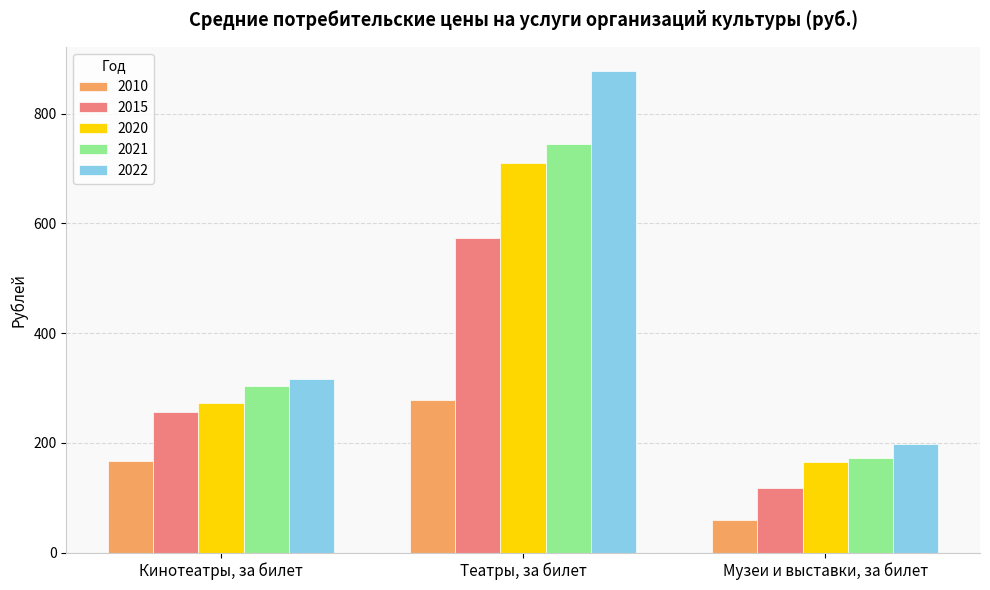

The 2021 series shows 303.1 at Кинотеатры, за билет. True or false?

True